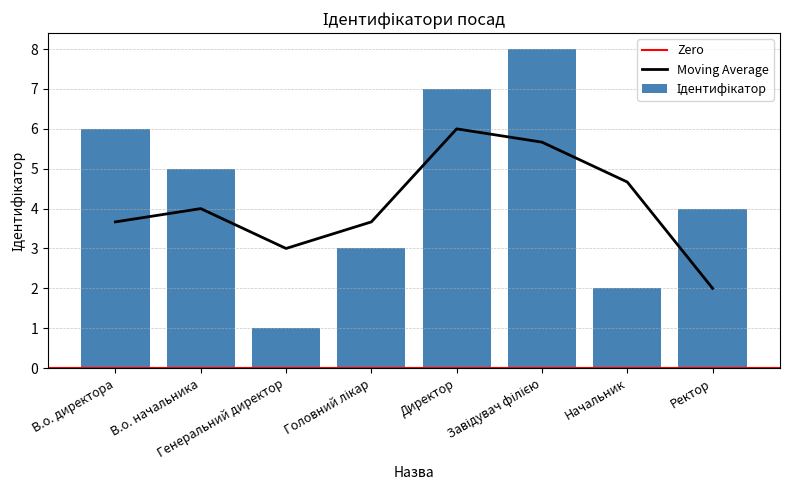

Count the number of categories in the chart.

8